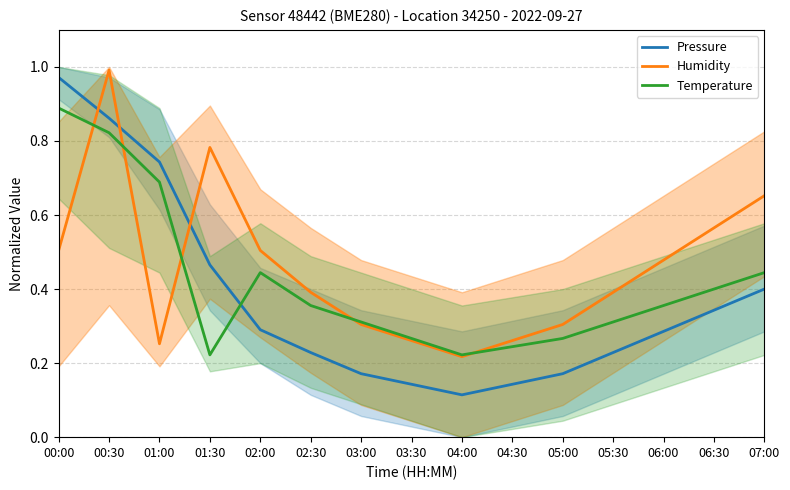

What is the total value across all series at 04:30?

0.6